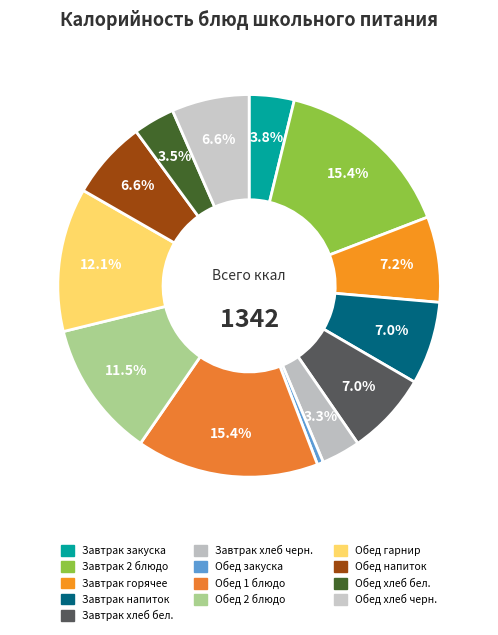

How many slices are in this pie chart?

13